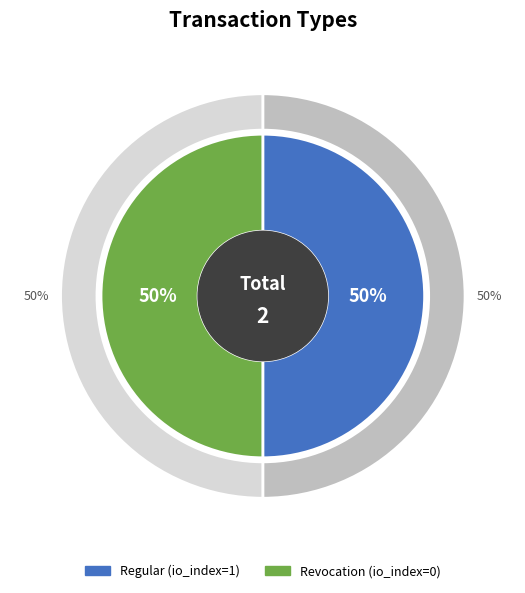

To the nearest percent, what is the combined percentage of Regular and Revocation?

100%